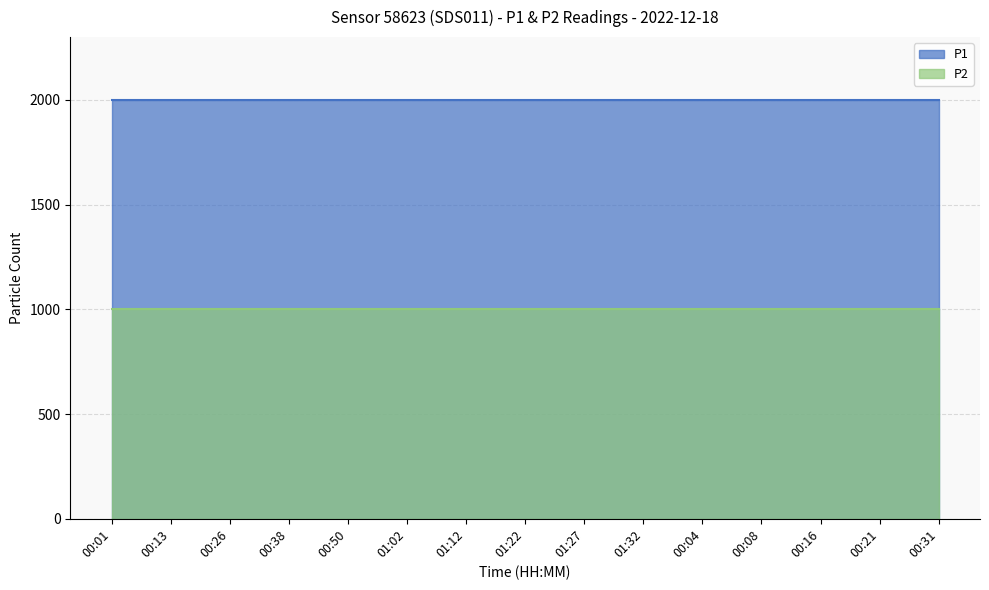

Which category has the lowest value in the P1 series?

00:01